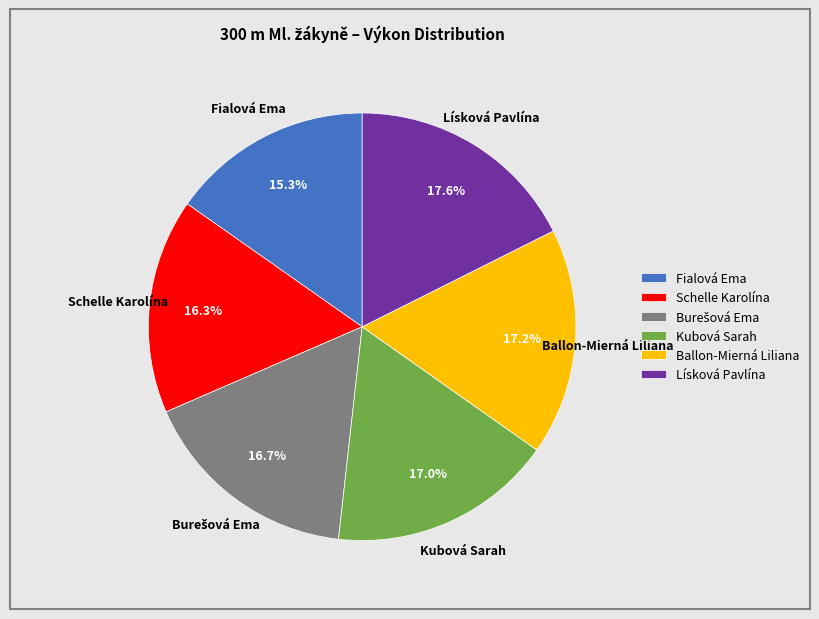

What is the total percentage of Ballon-Mierná Liliana and Kubová Sarah?

34.2%